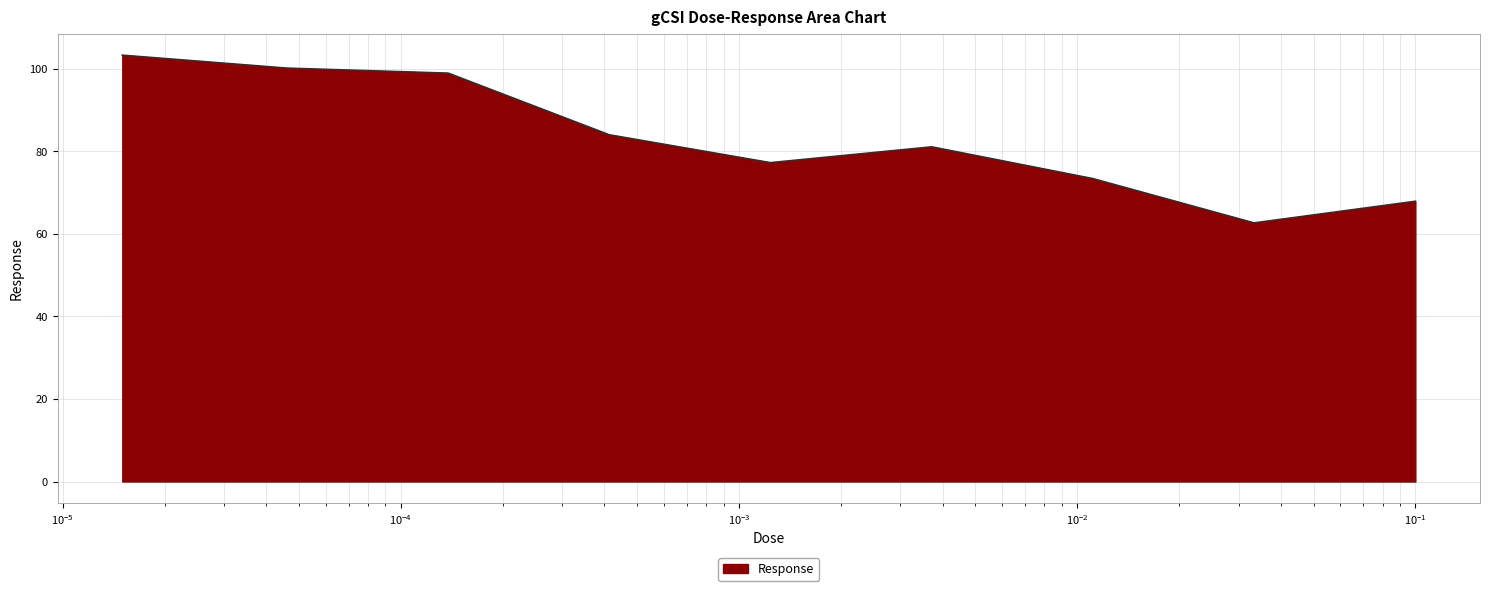

What is the maximum value shown in the chart?

103.3